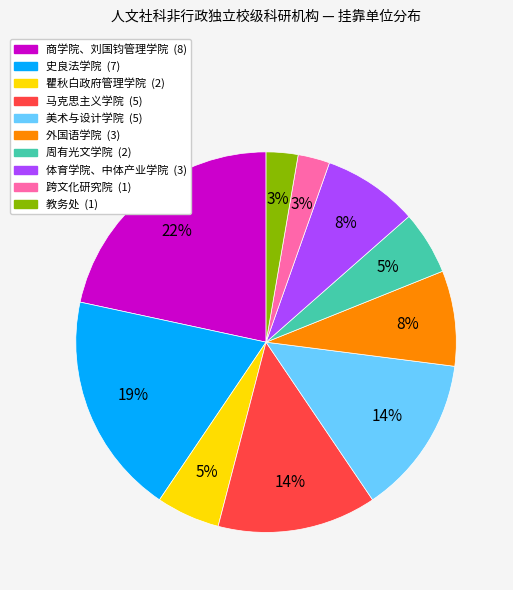

Is the sum of 体育学院、中体产业学院 and 外国语学院 greater than half?

No